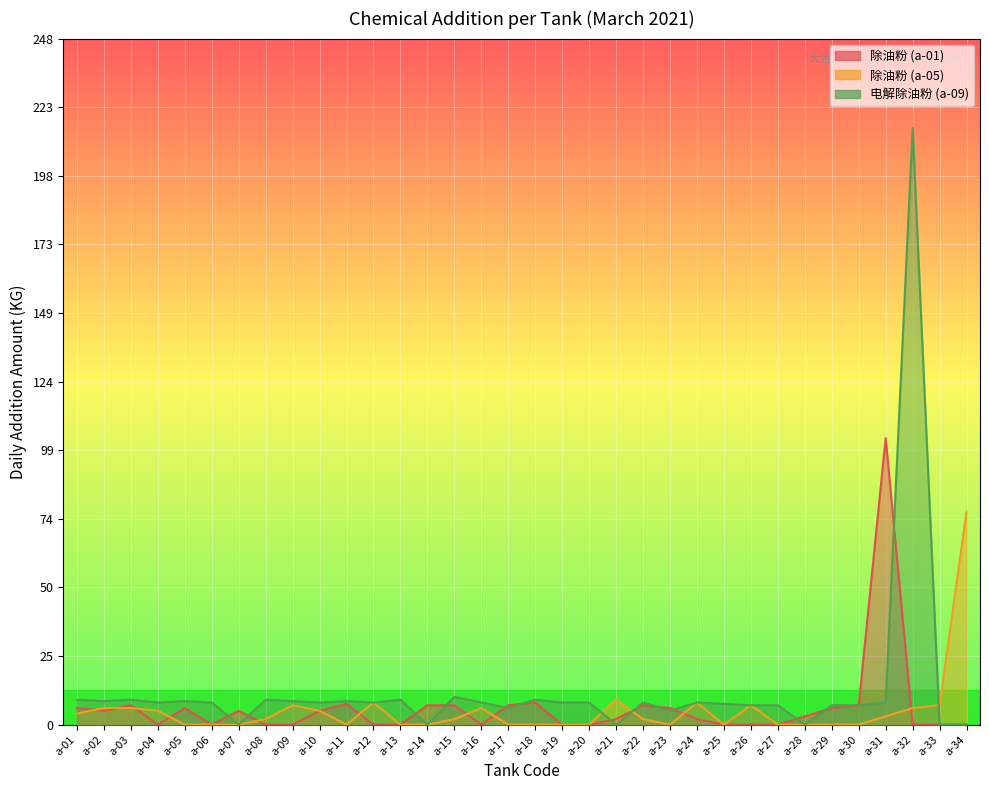

True or false: 除油粉 (a-01) has more than 2 points higher than both neighbors.

True